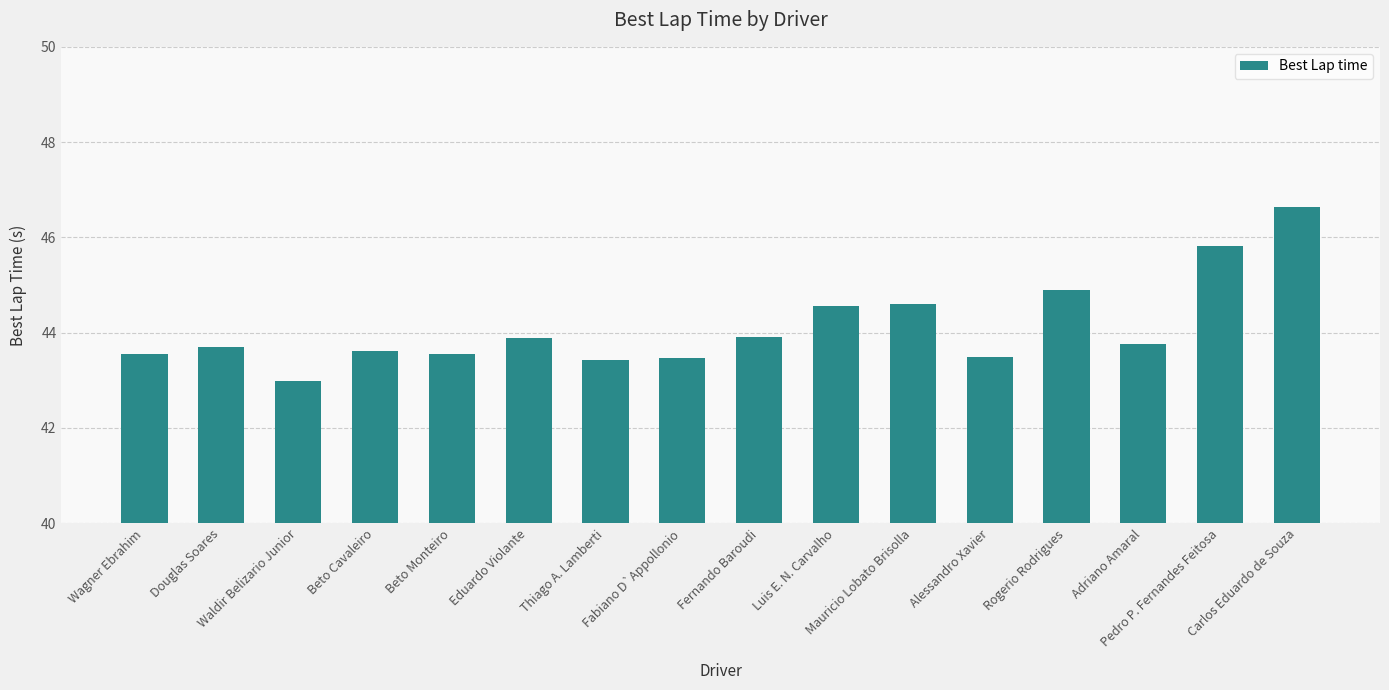

What is the value of the 9th bar from the left?

43.9